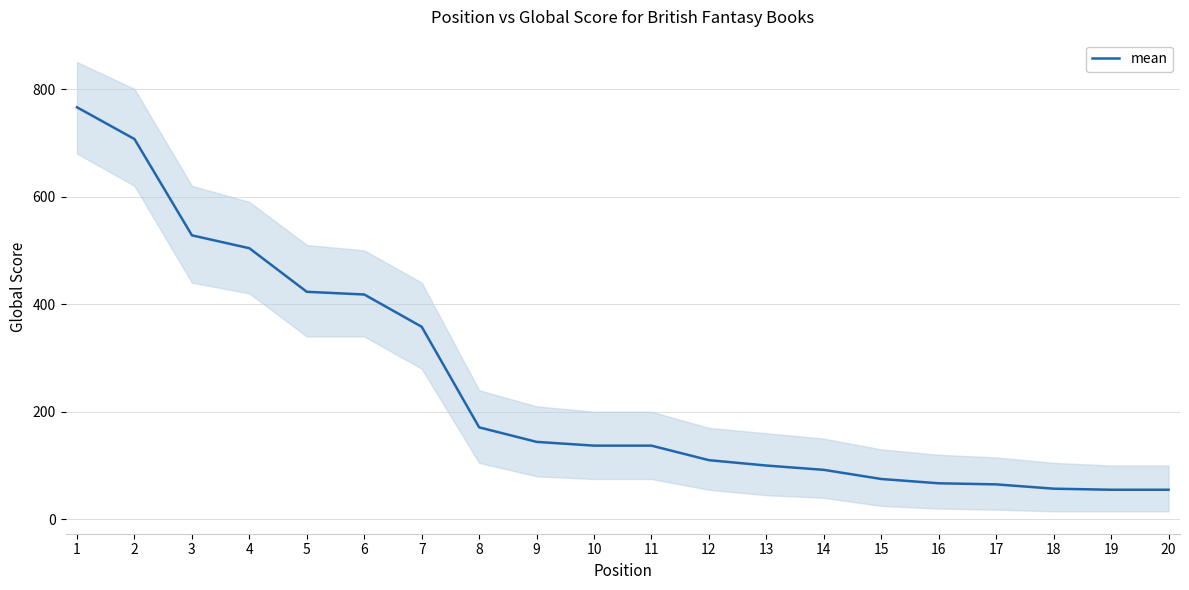

Is it true that the value at 16 is 103?

False